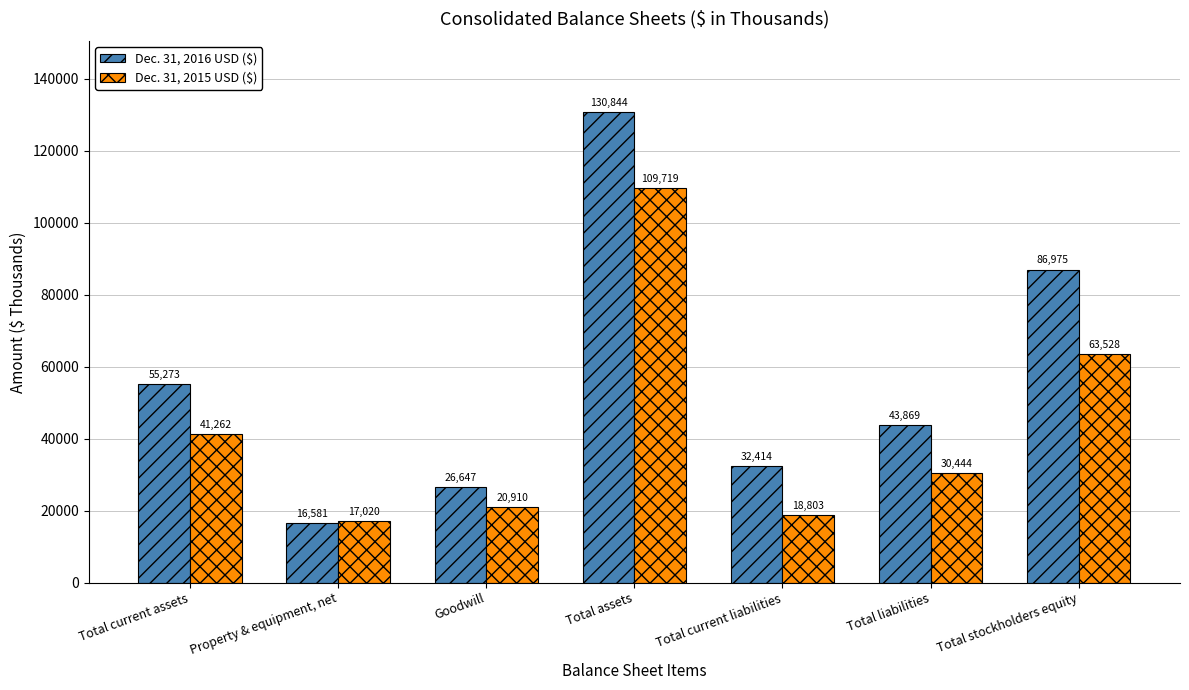

What is the total value across all series at Total liabilities?

74313